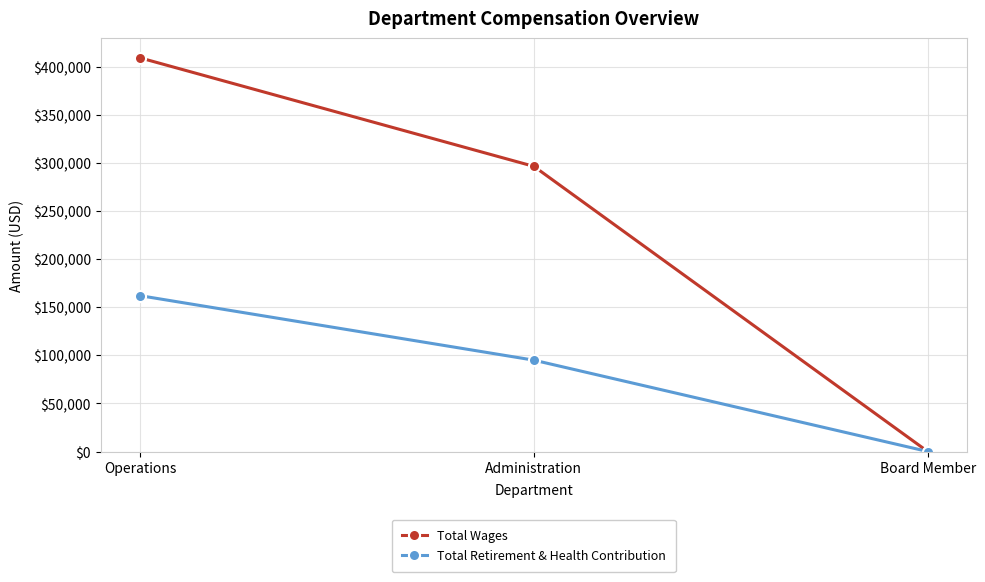

What position from the left is Board Member?

3